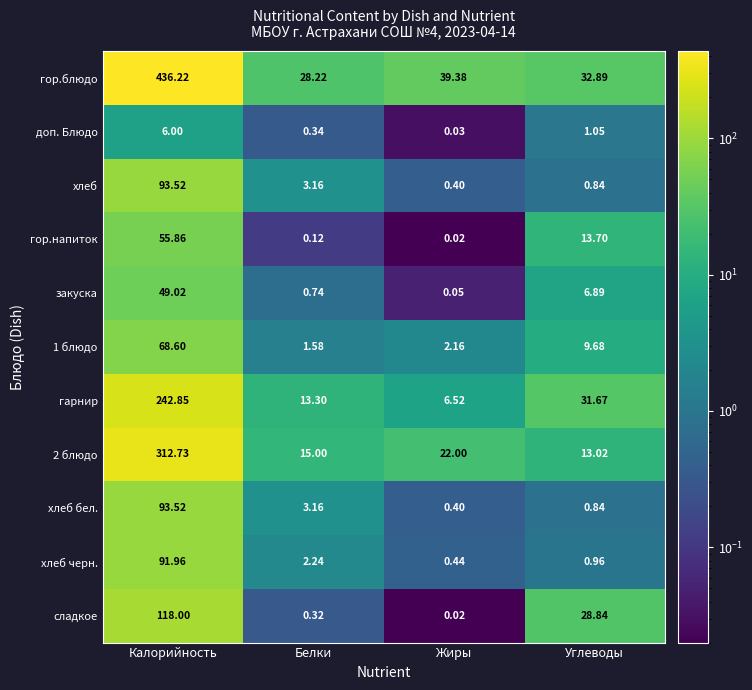

What is the greatest value displayed?

436.2